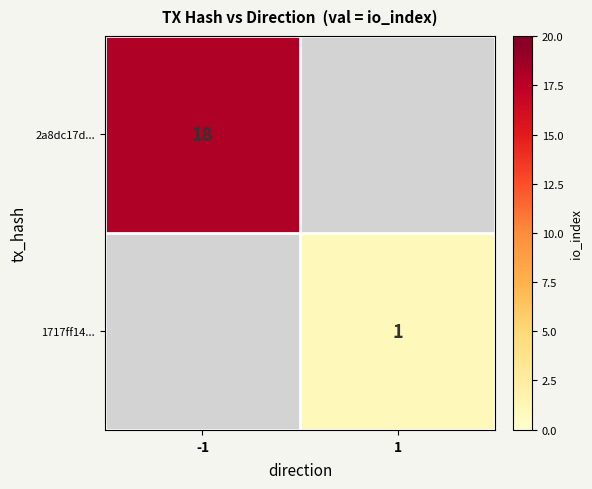

Is the value of 2a8dc17d... at -1 greater than the value of 1717ff14... at 1?

Yes